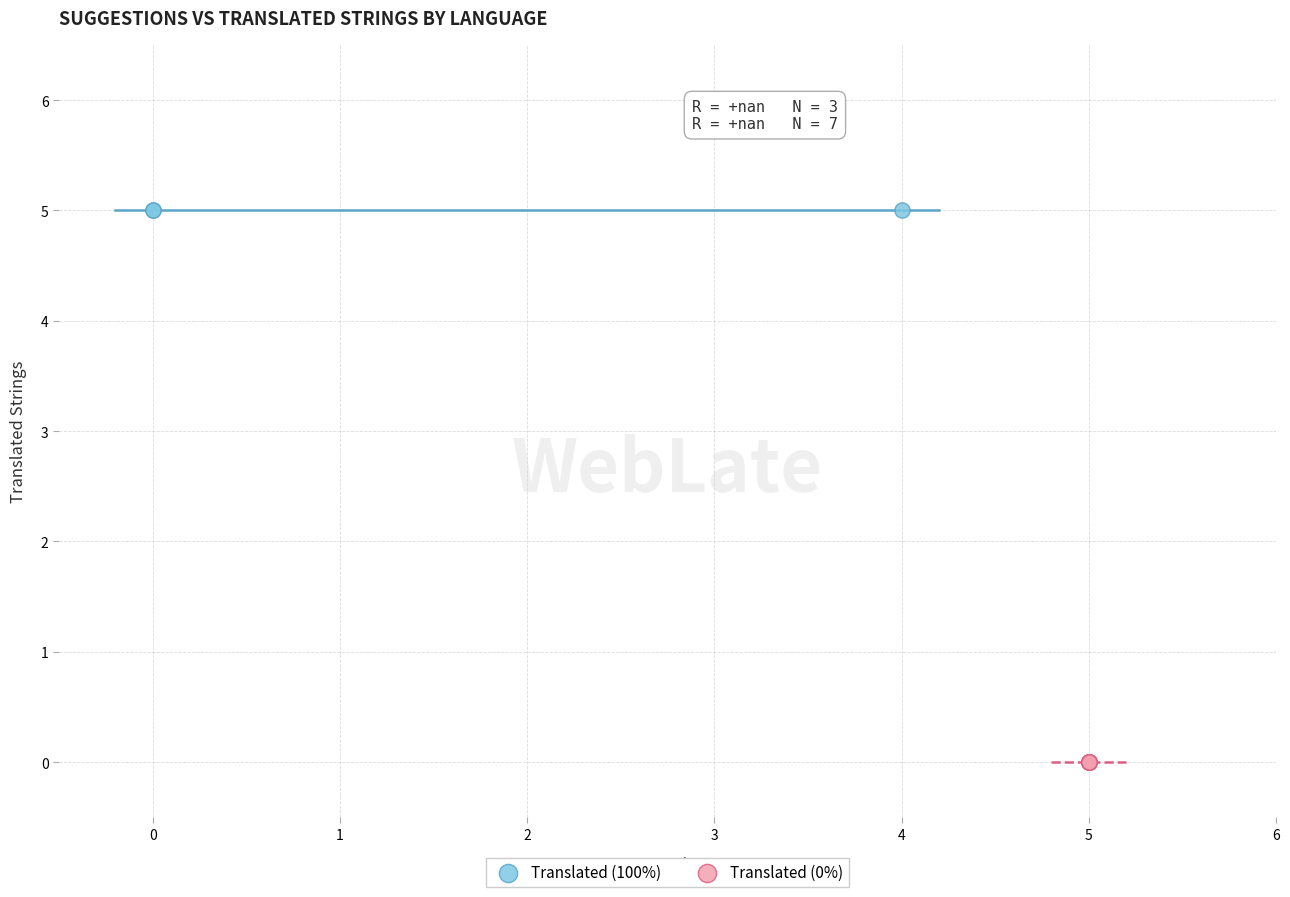

Which series contains the highest Y value?

Translated (100%)